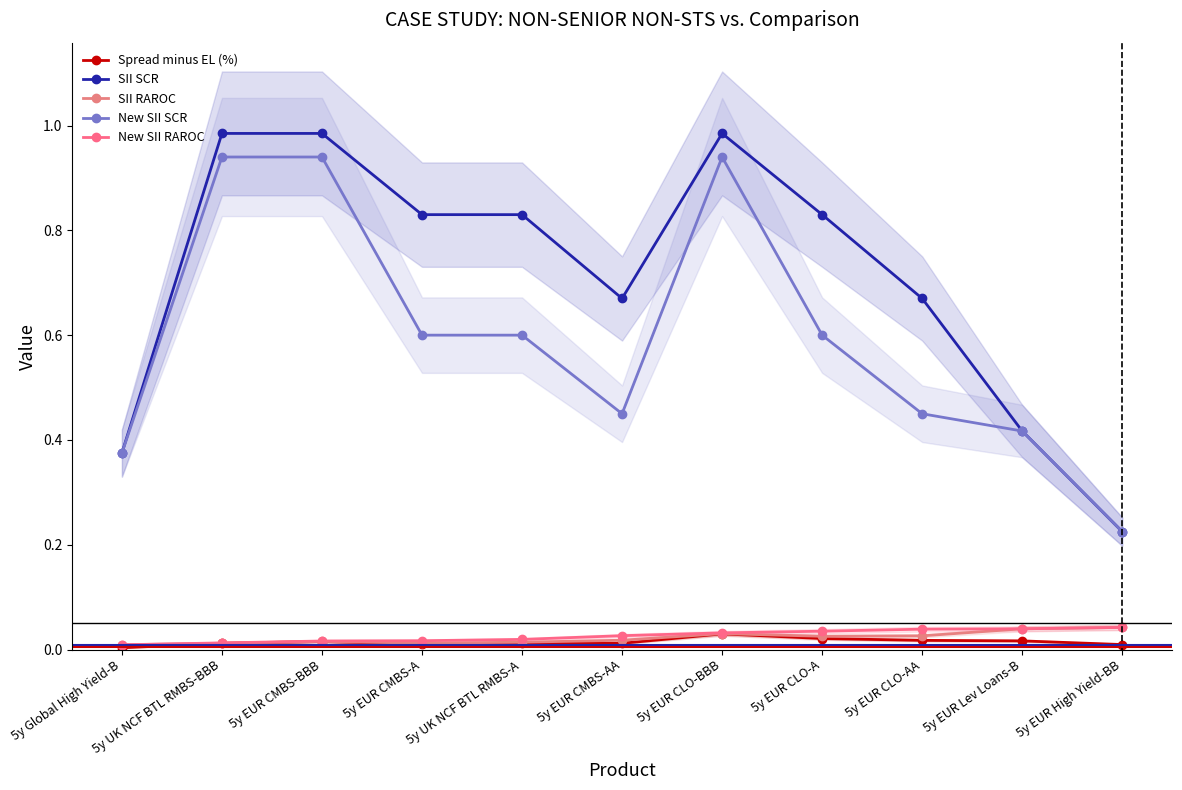

What are all the series names shown in the legend?

Spread minus EL (%), SII SCR, SII RAROC, New SII SCR, New SII RAROC